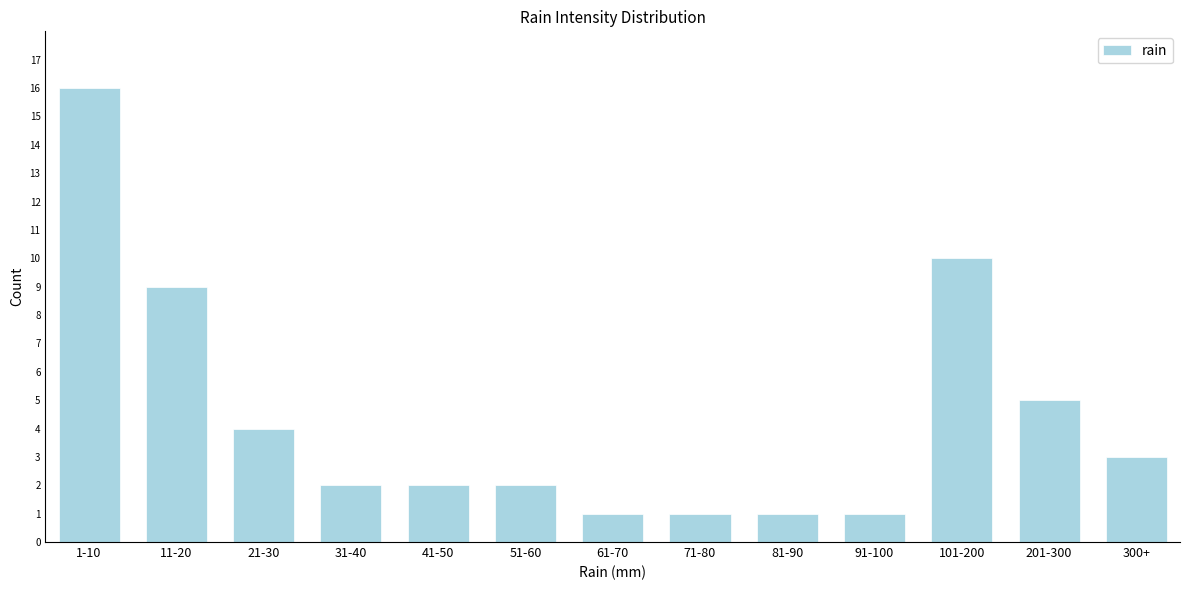

Reading right to left, extract all data points from this chart.

3	5	10	1	1	1	1	2	2	2	4	9	16